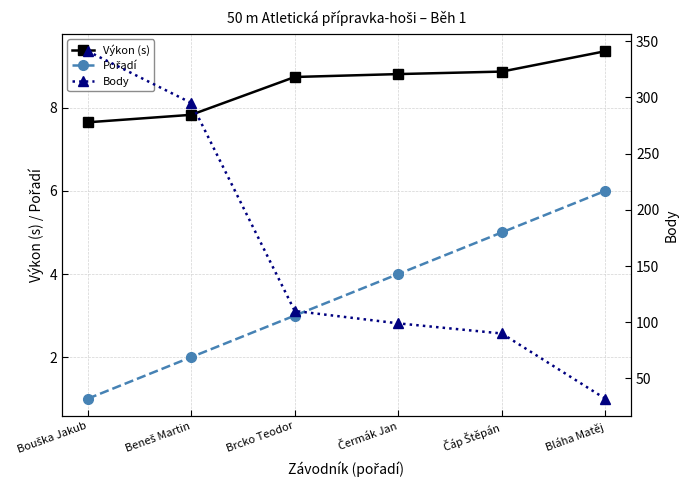

True or false: Body and Výkon (s) intersect in this chart.

False